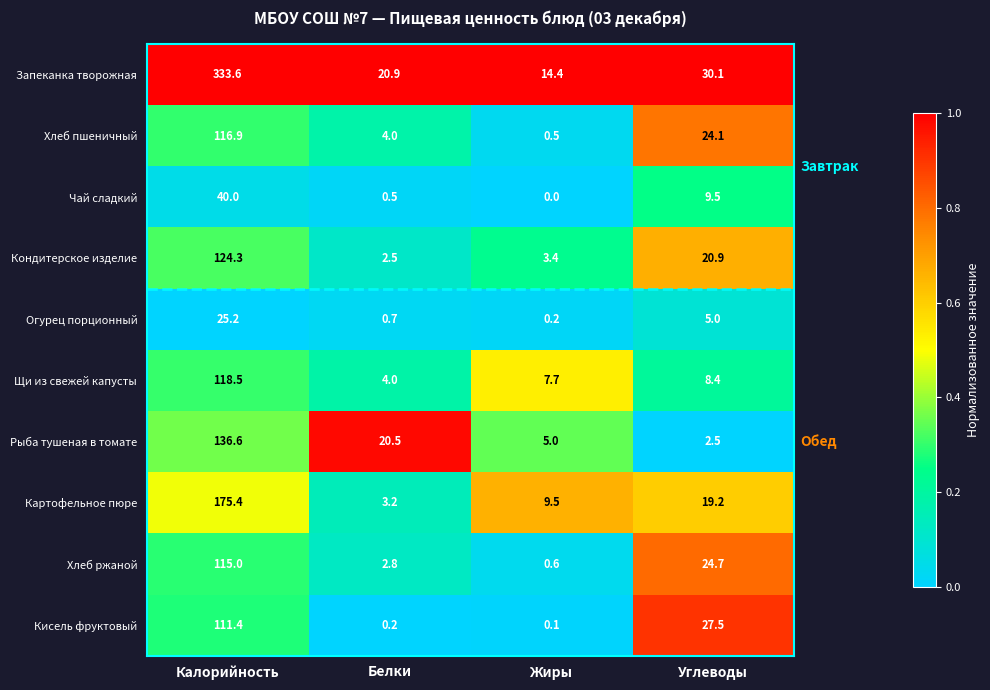

At which category does the chart reach its peak across all series?

Калорийность